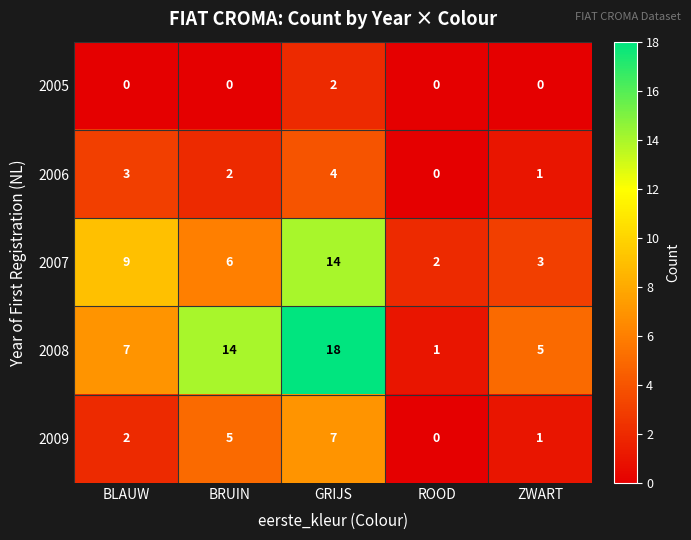

What is the difference between the highest and lowest values at BRUIN?

14